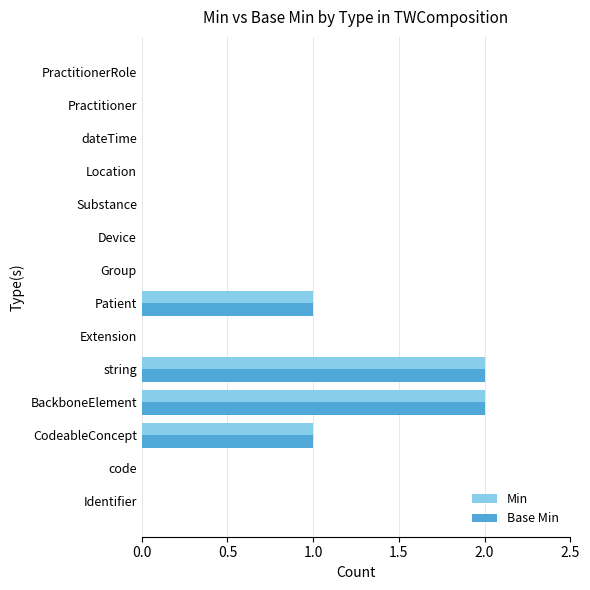

Count the number of categories in the chart.

14